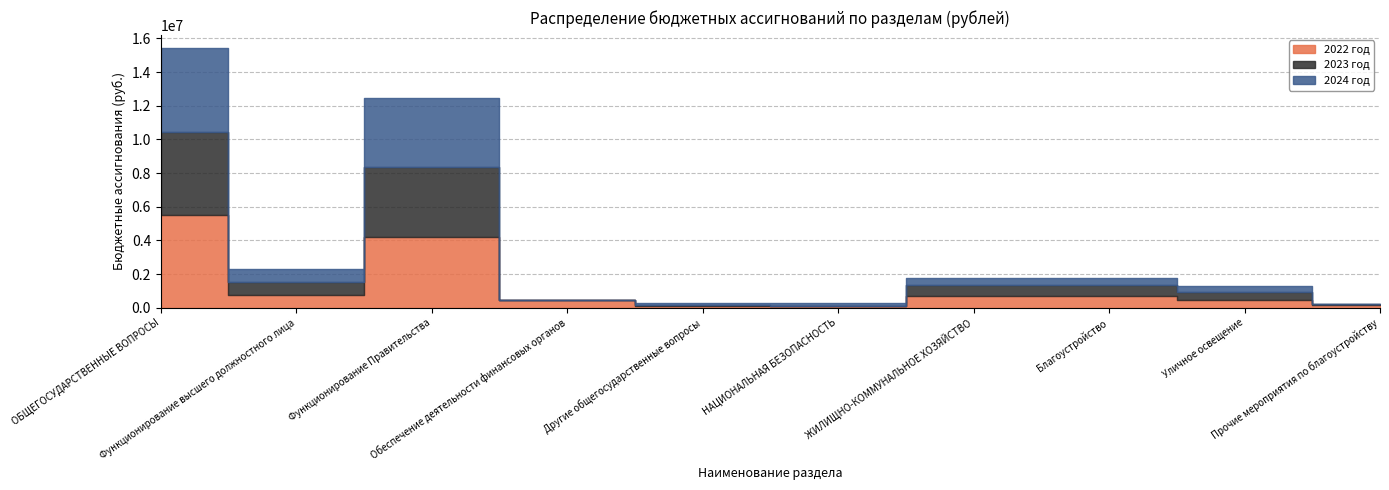

Where is the first local maximum for 2023 год?

Функционирование Правительства